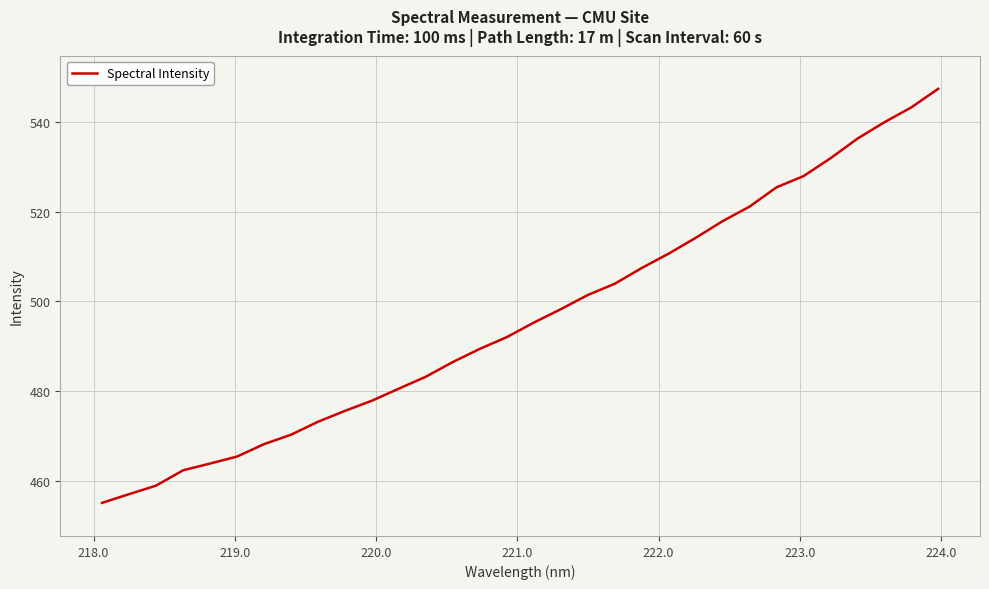

What is the average value?

496.3